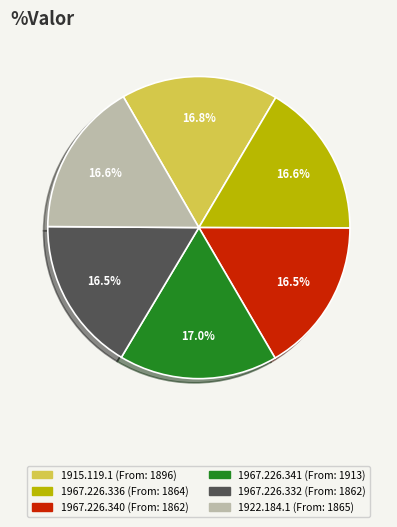

Does any single category account for the majority?

No